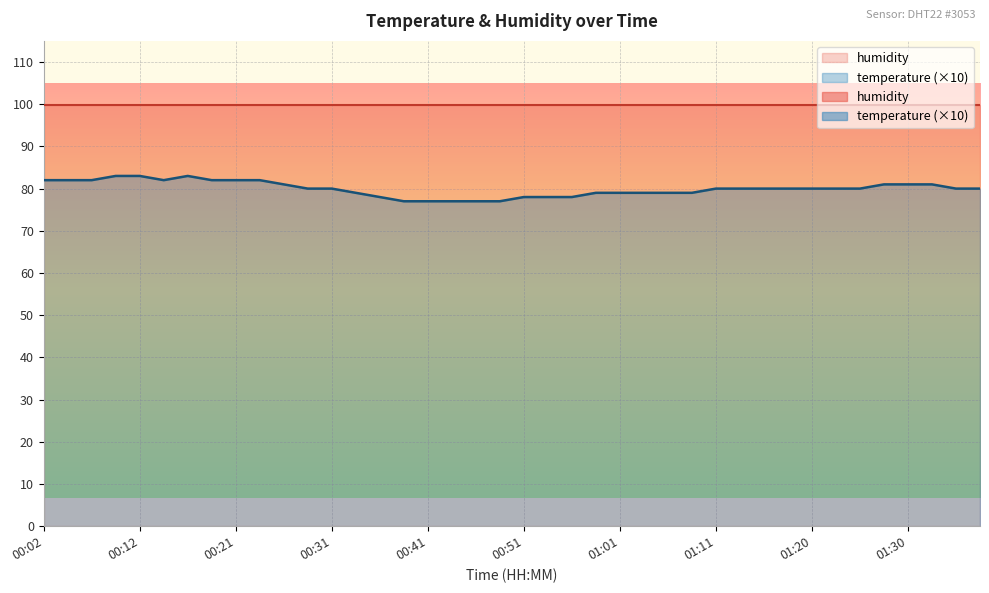

What is the ratio of the value at 01:25 to the value at 01:35?

1.0